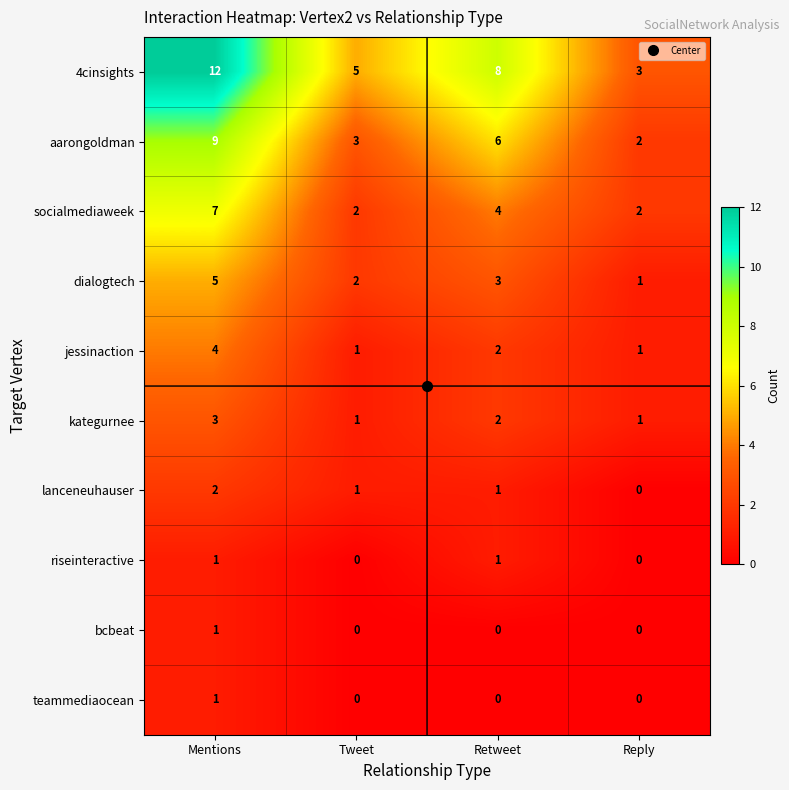

Between Mentions and Reply, which series saw the biggest shift?

4cinsights